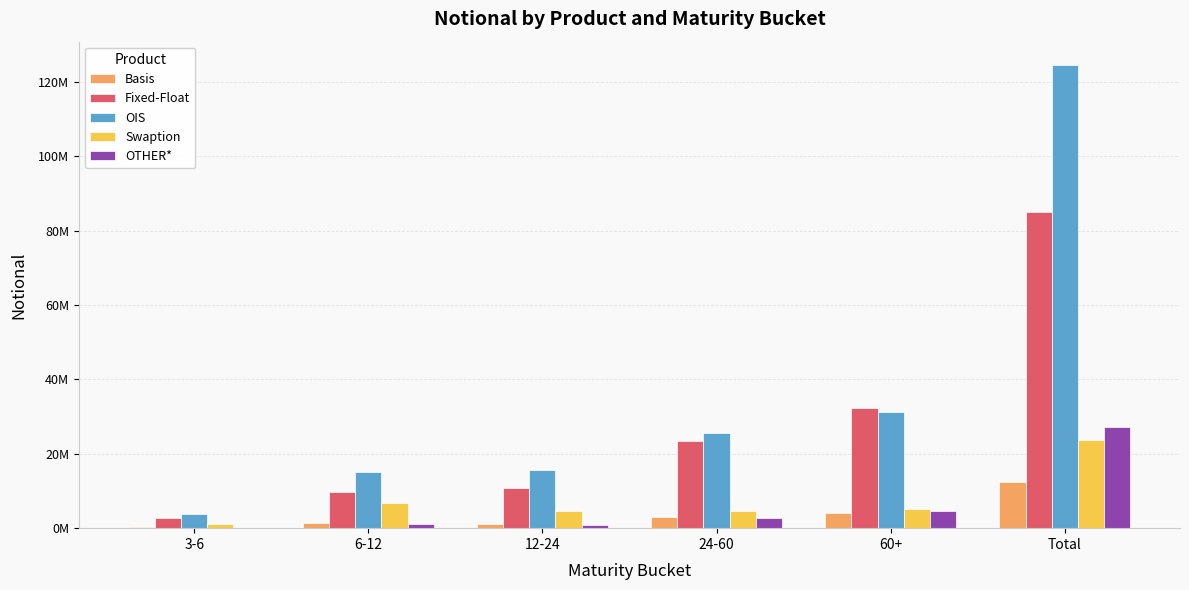

At which category is the sum across all series the highest?

Total